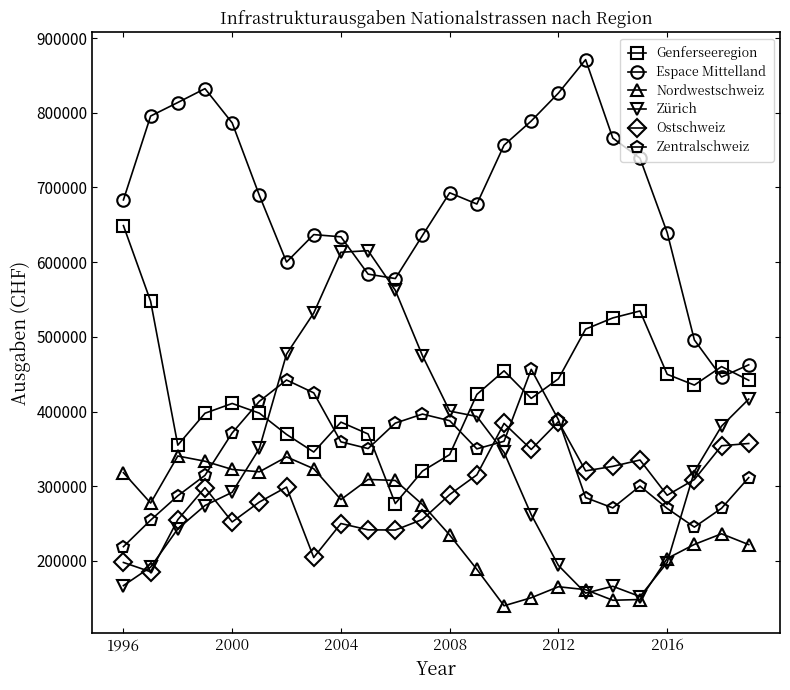

What is the lowest value of the Nordwestschweiz series?

139955